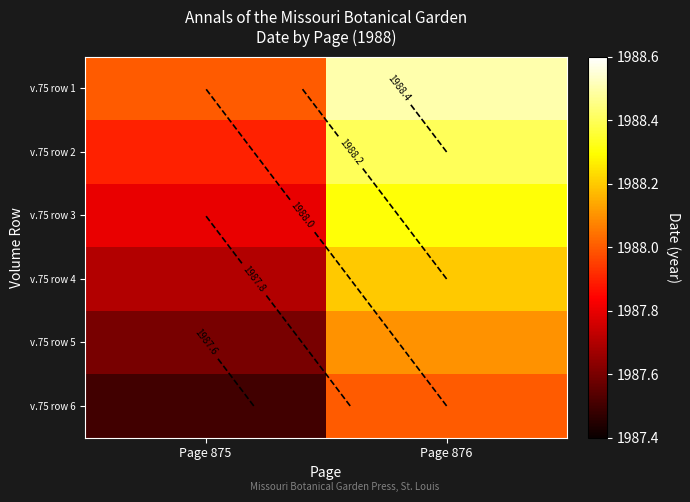

At which category is the sum across all series the highest?

Page 876